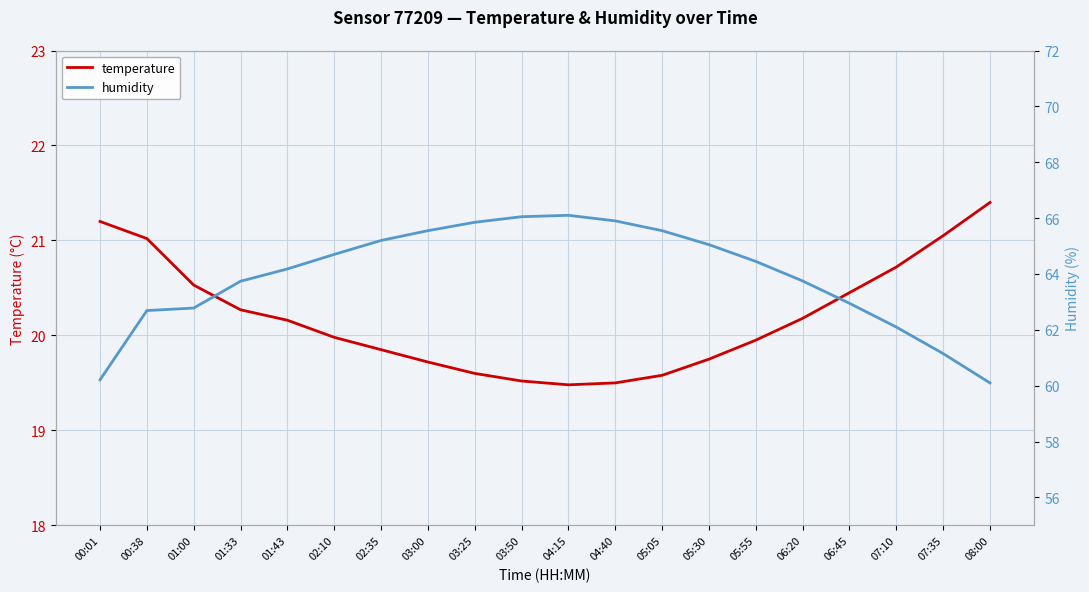

What is the value of the temperature point at the 3rd from the left?

20.5